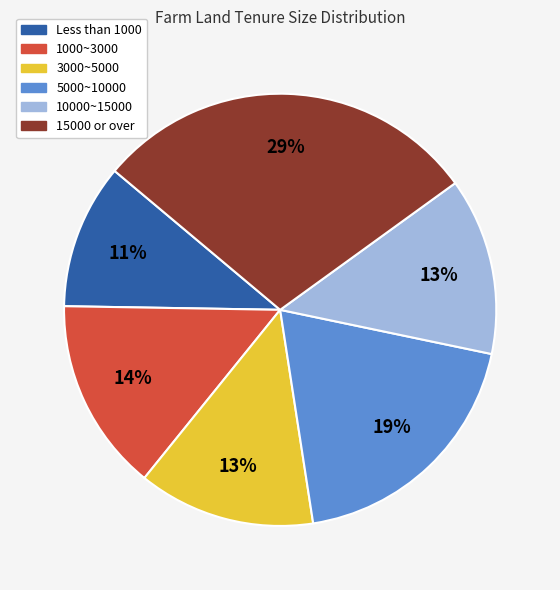

What percentage is the 5000~10000 slice, to the nearest percent?

19%